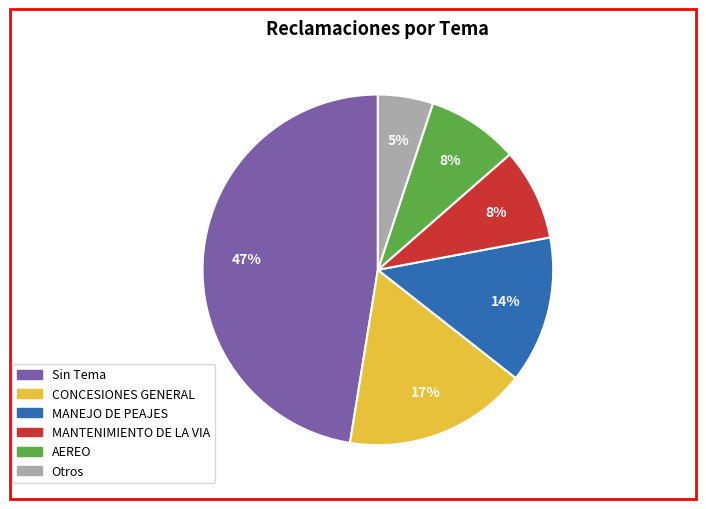

Count the number of slices in the pie.

6